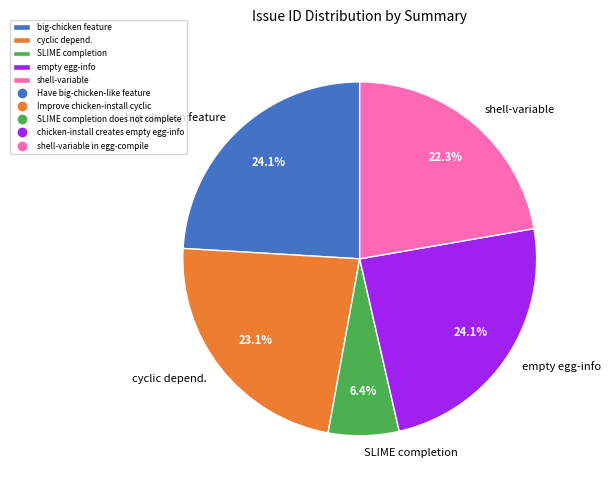

Is there a majority slice in this chart?

No